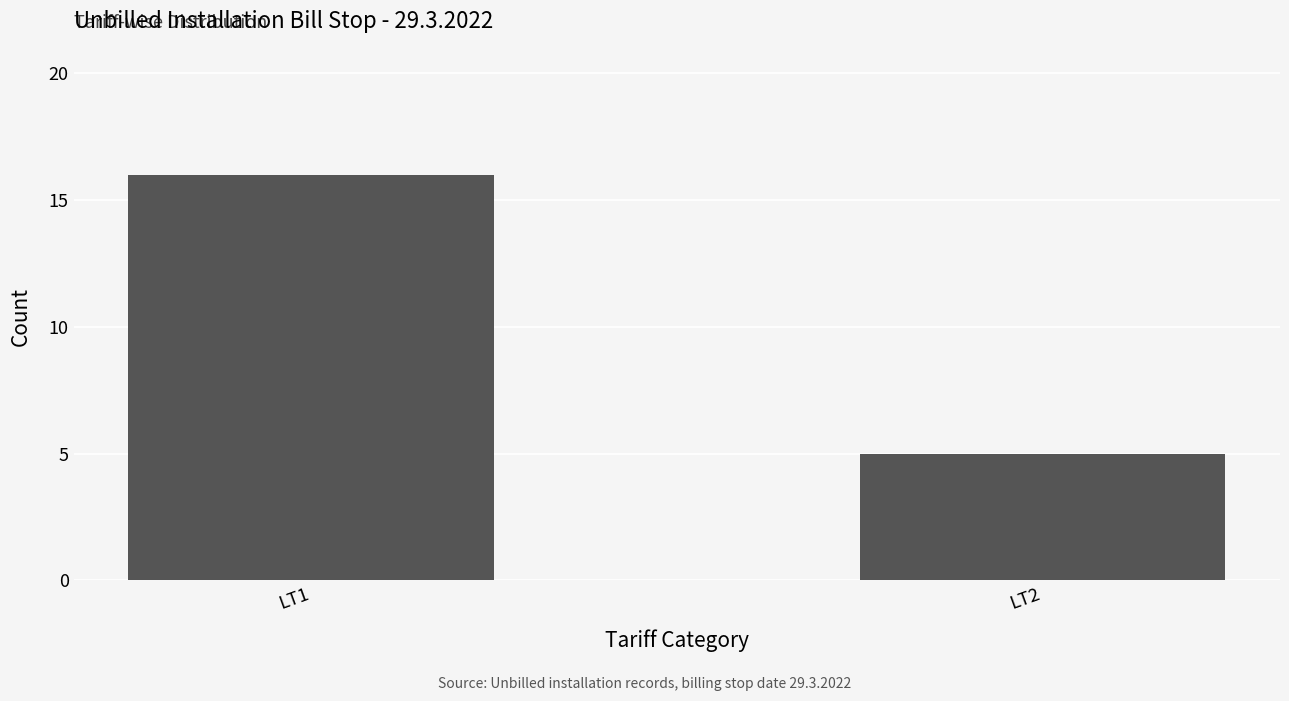

Which category has the lowest value across all series?

LT2